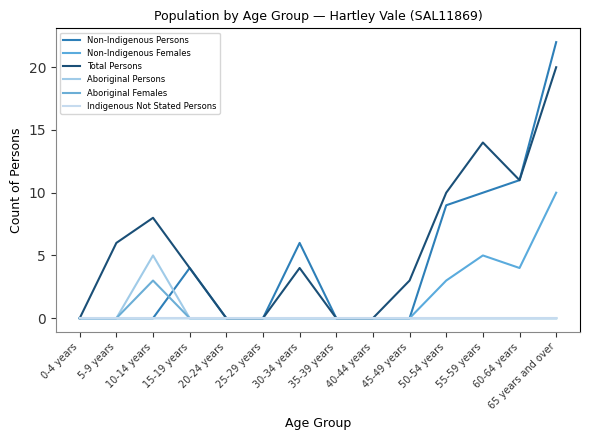

What position from the left is 10-14 years?

3